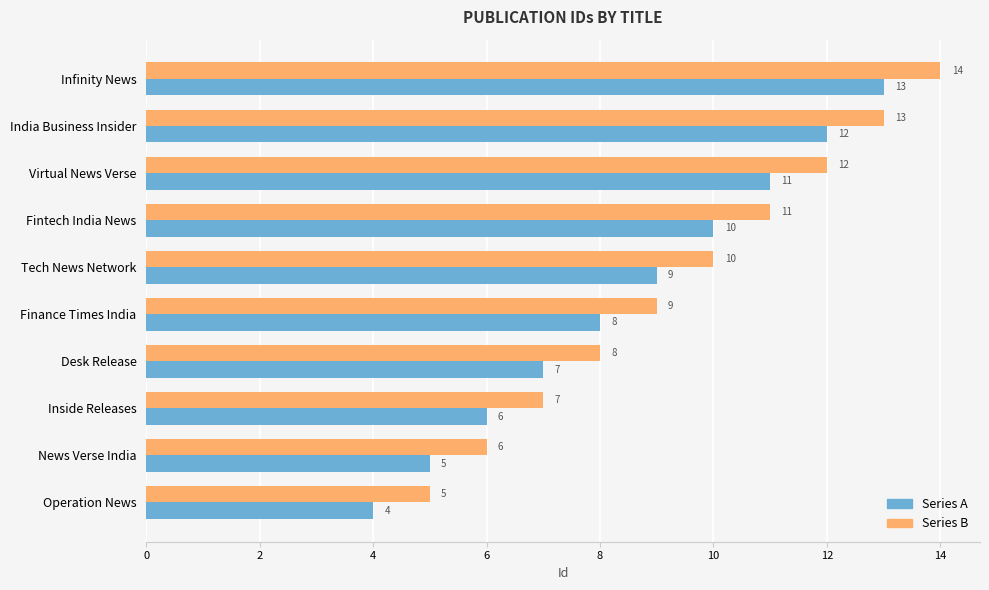

What are all the series names shown in the legend?

Series A, Series B